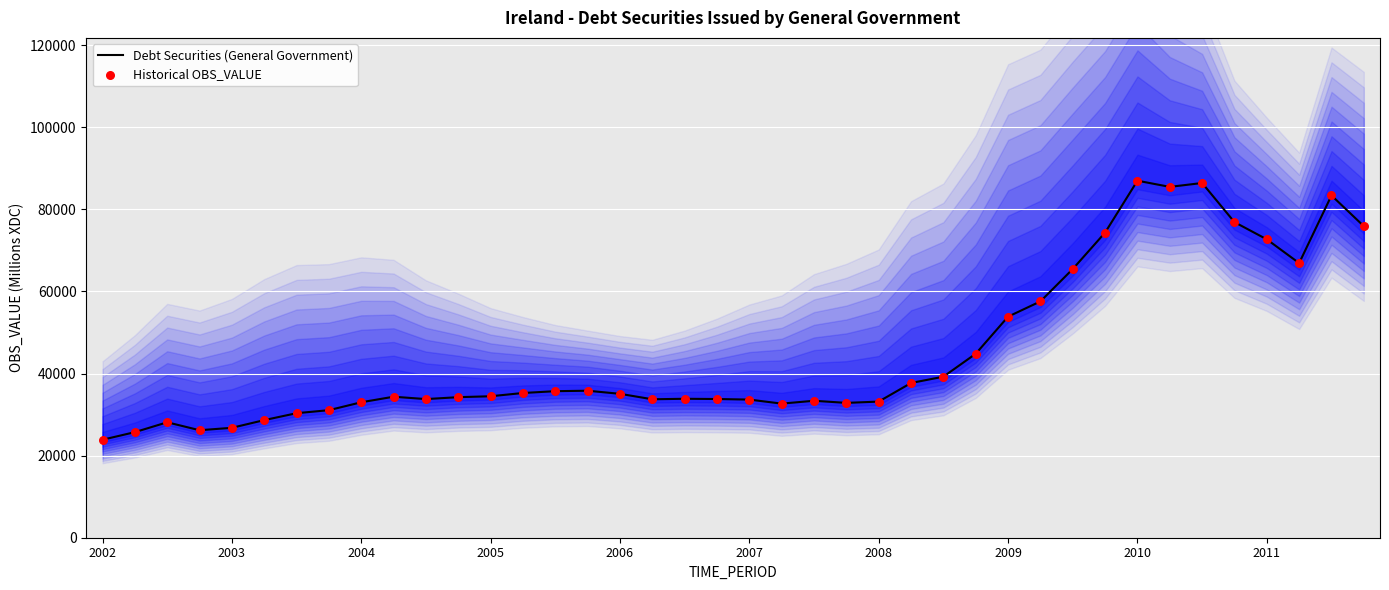

Which series reaches the maximum Y coordinate?

Debt Securities (General Government)